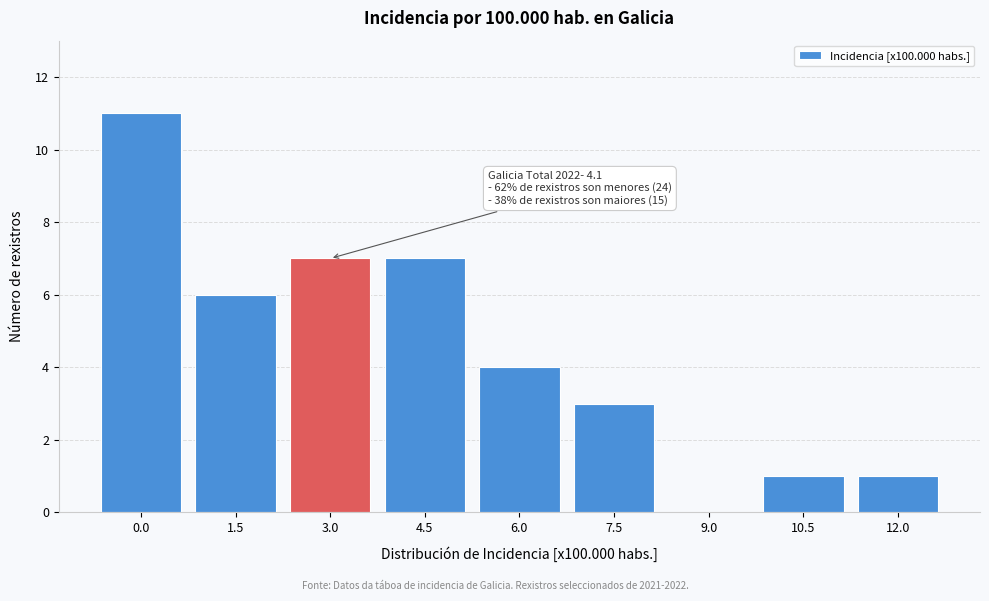

Reading left to right, list all the values displayed in this chart.

0.0=11	1.5=6	3.0=7	4.5=7	6.0=4	7.5=3	9.0=0	10.5=1	12.0=1